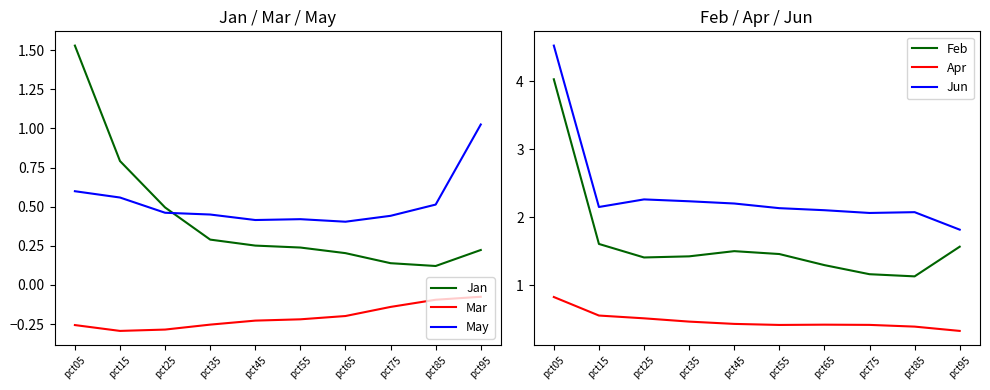

Is it true that Jun equals 2.1 at pct55?

True